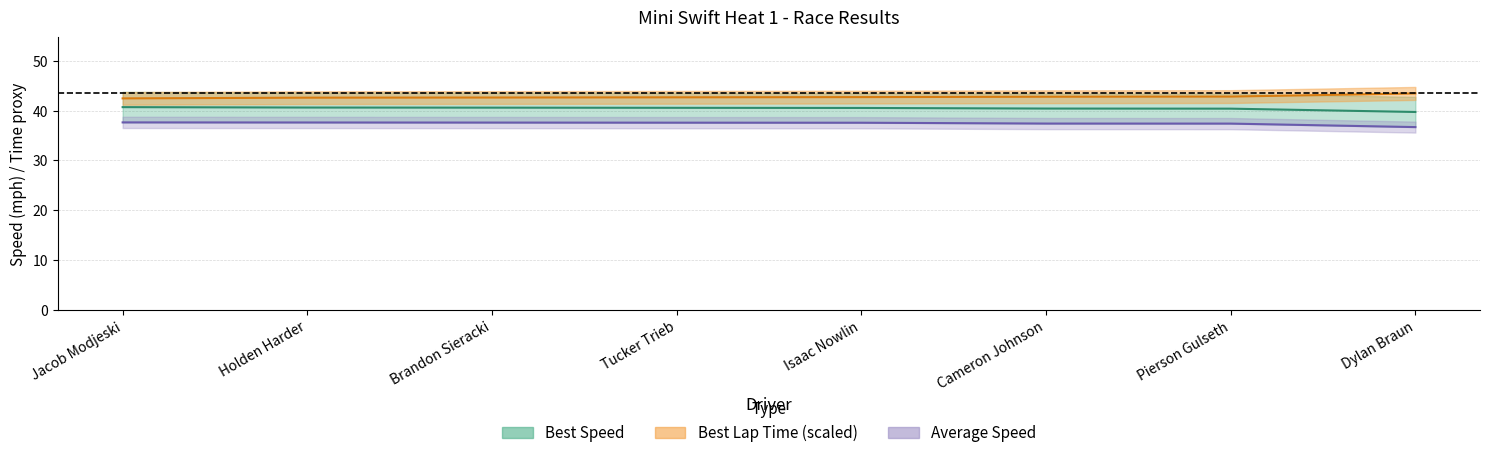

At which category is the sum across all series the highest?

Holden Harder